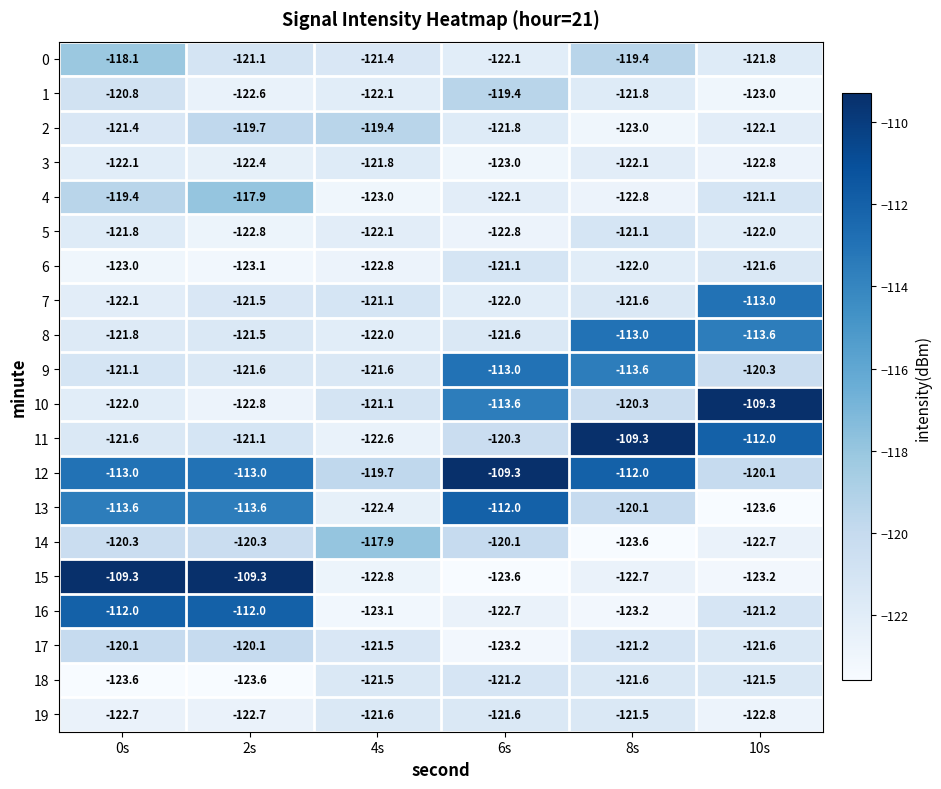

What is the greatest value displayed?

-109.3